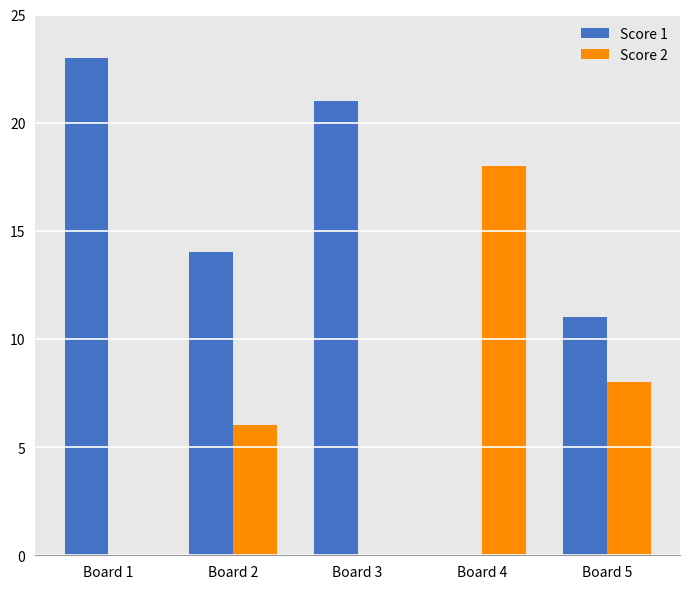

At which category is the sum across all series the highest?

Board 1